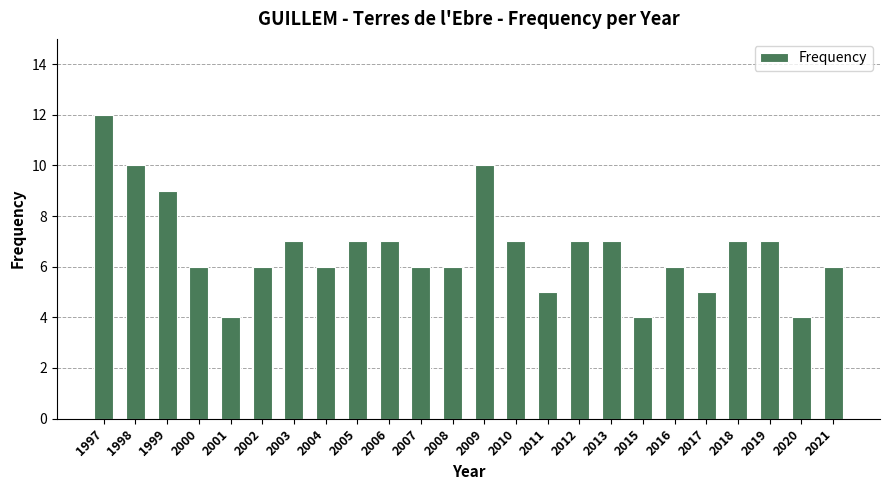

What is the value of the 23rd bar from the left?

4